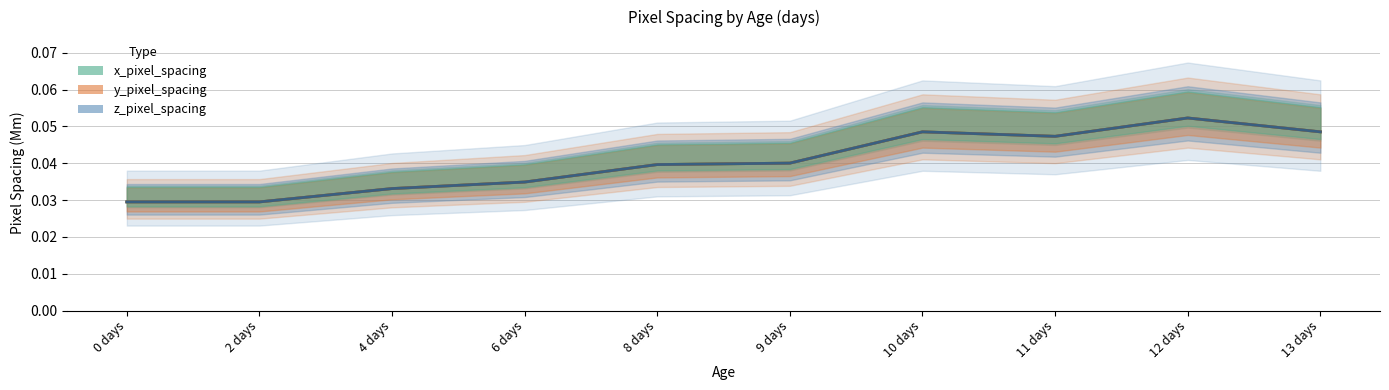

How many y_pixel_spacing values are between 0 and 1?

10